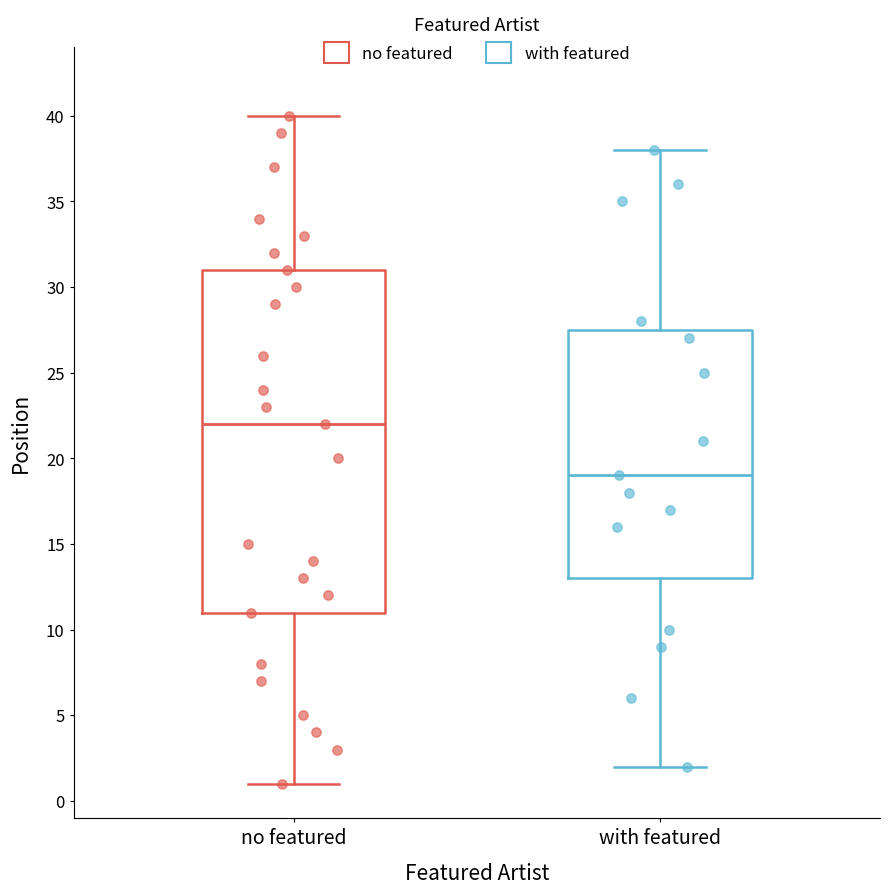

Where is the upper edge of the box for with featured on the y-axis? The values are not printed on the chart, so give them approximately, as read against the axis.

27.5